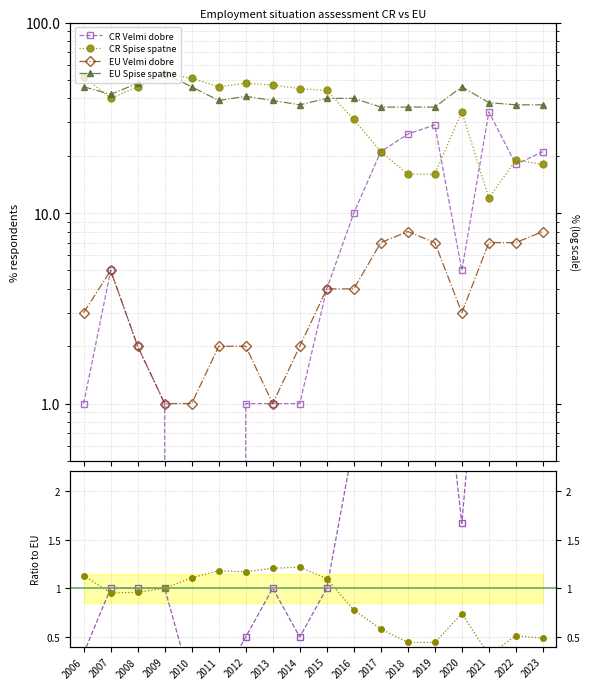

What is the value of the EU Velmi dobre point at the 6th from the left?

2.0